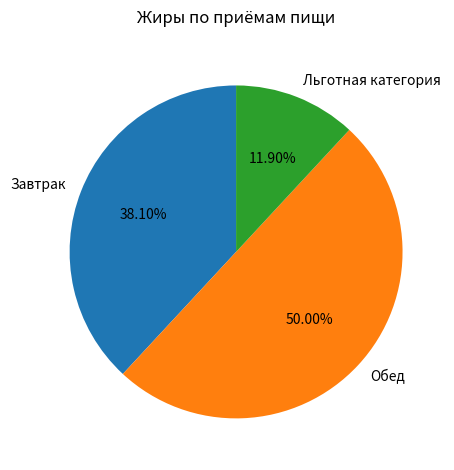

To the nearest percent, what is the difference between the Завтрак and Обед slice percentages?

12%